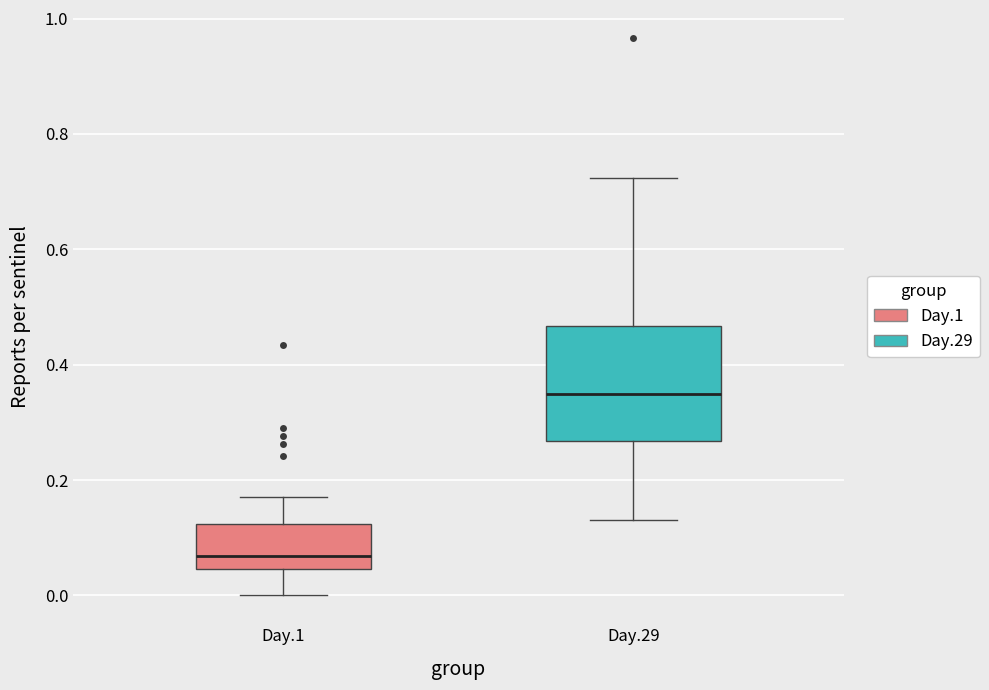

Which box's median line is the lowest?

Day.1